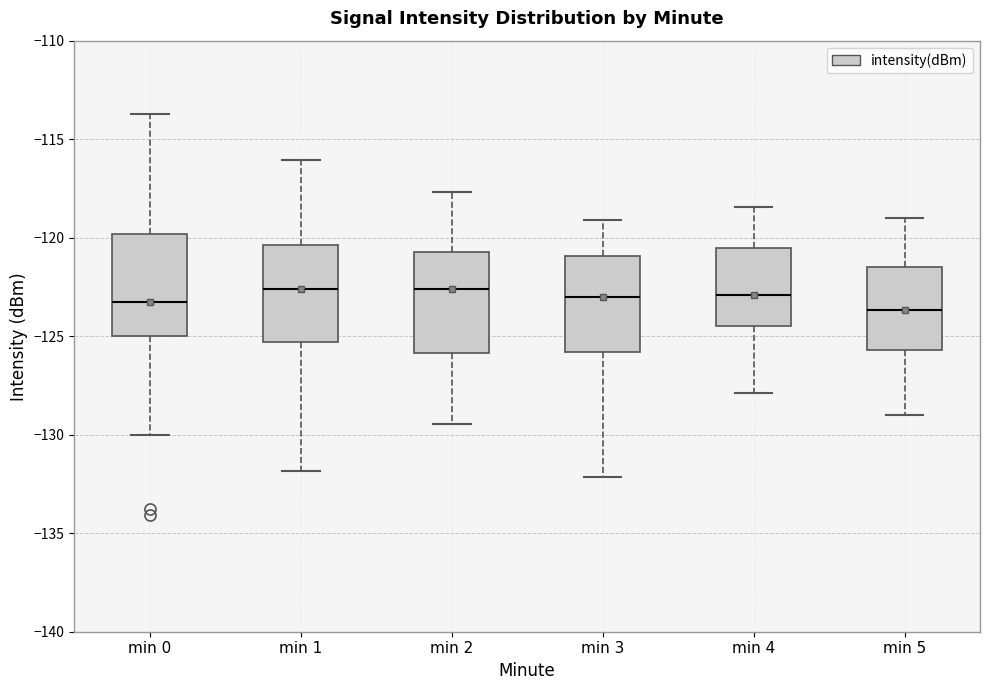

Where does the upper whisker of the box for min 2 end on the y-axis? The values are not printed on the chart, so give them approximately, as read against the axis.

-117.5